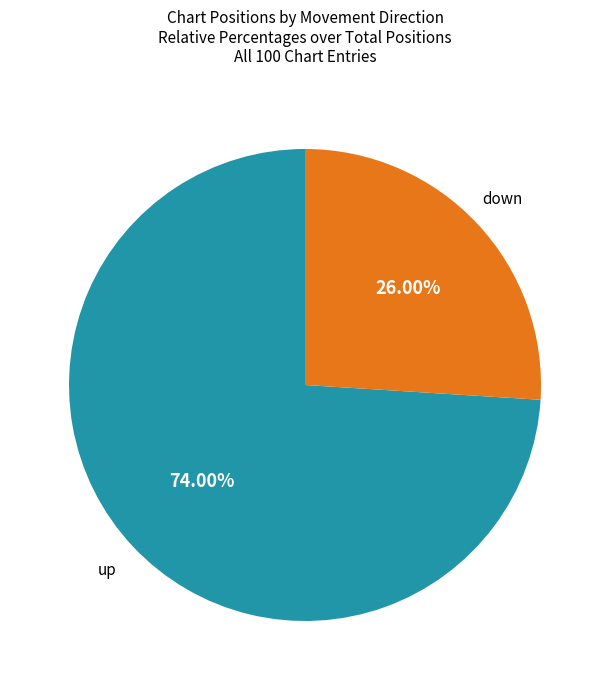

Which category has the smallest portion of the pie?

down